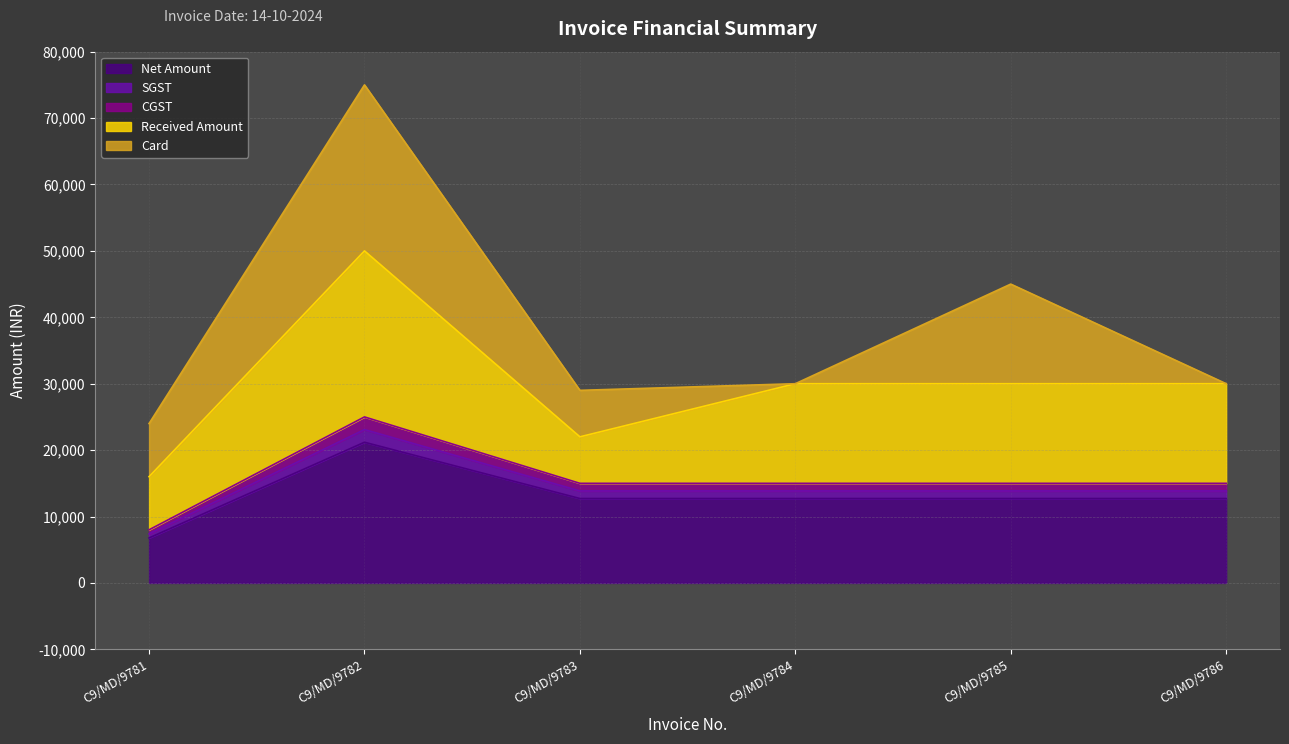

True or false: Net Amount and CGST cross at least once.

False